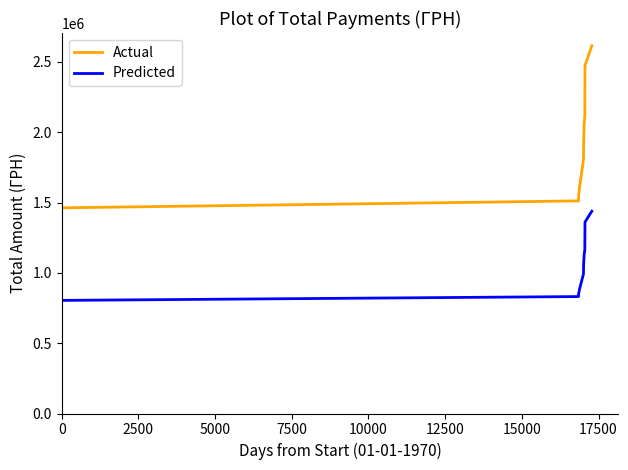

True or false: Predicted and Actual intersect in this chart.

False